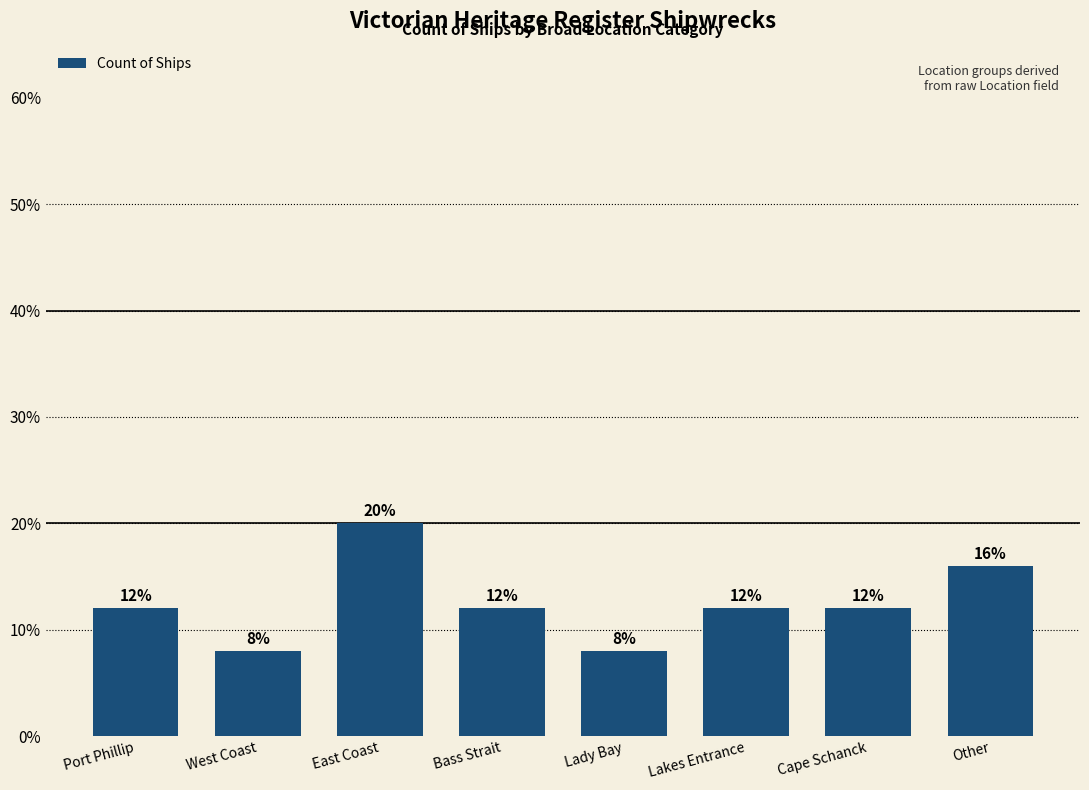

What is the minimum value shown in the chart?

8